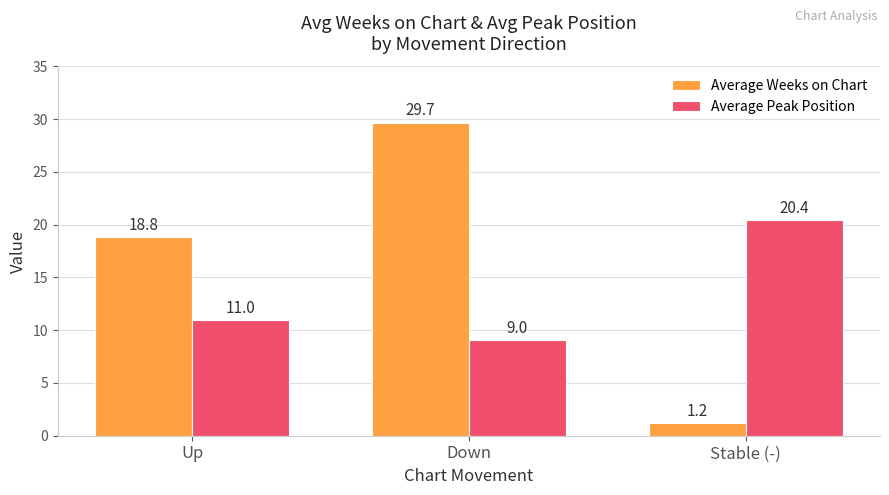

What is the label of the 3rd bar from the right?

Up